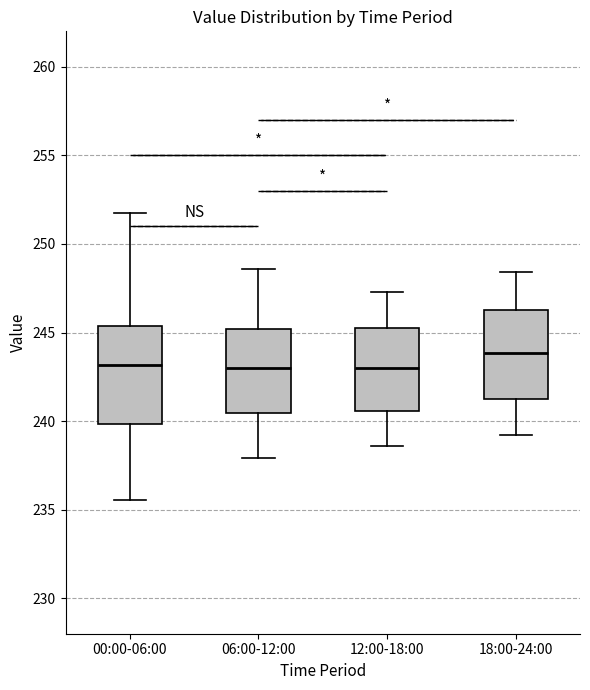

Which box is the tallest, from its lower edge to its upper edge?

00:00-06:00